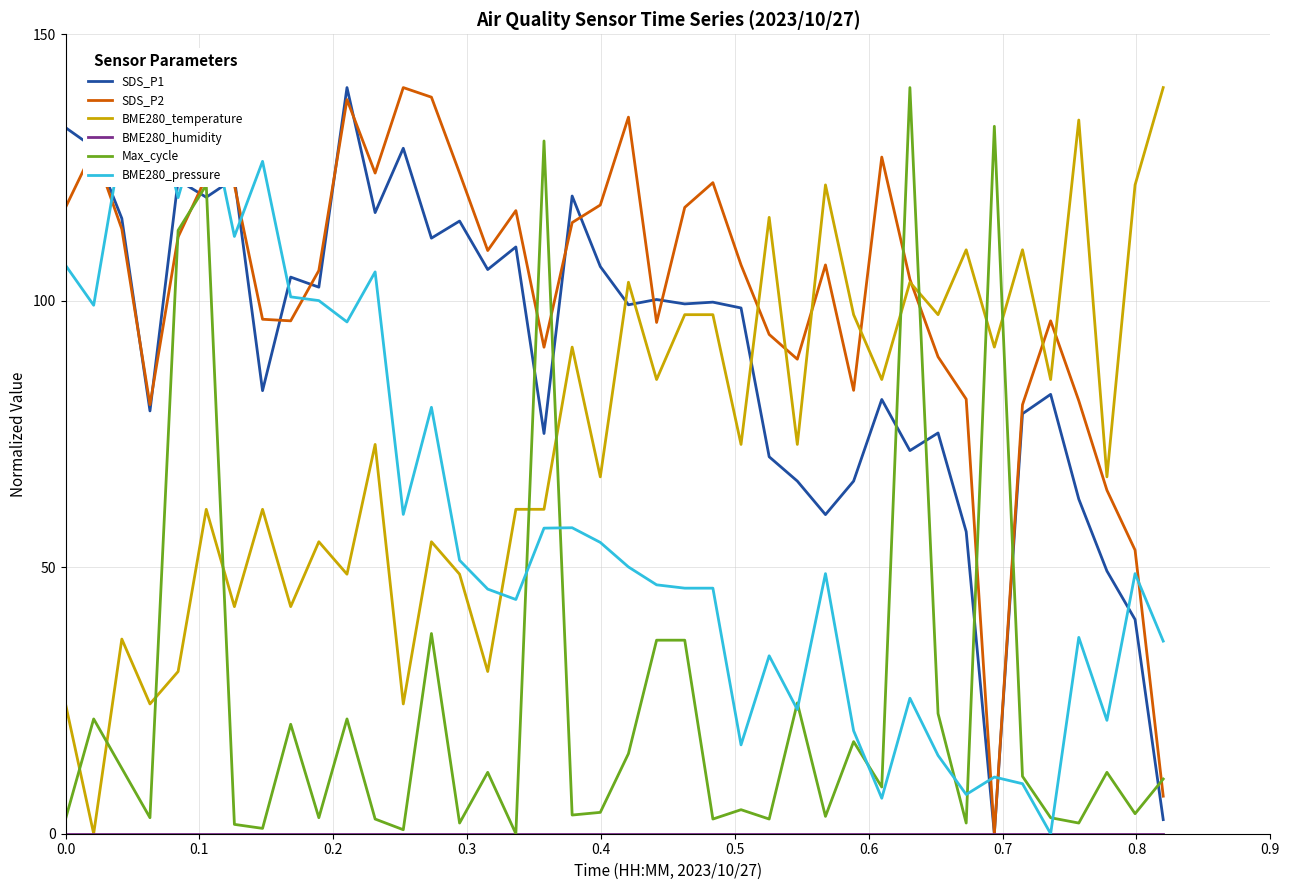

After their last crossing, which series has the higher values: SDS_P2 or SDS_P1?

SDS_P2